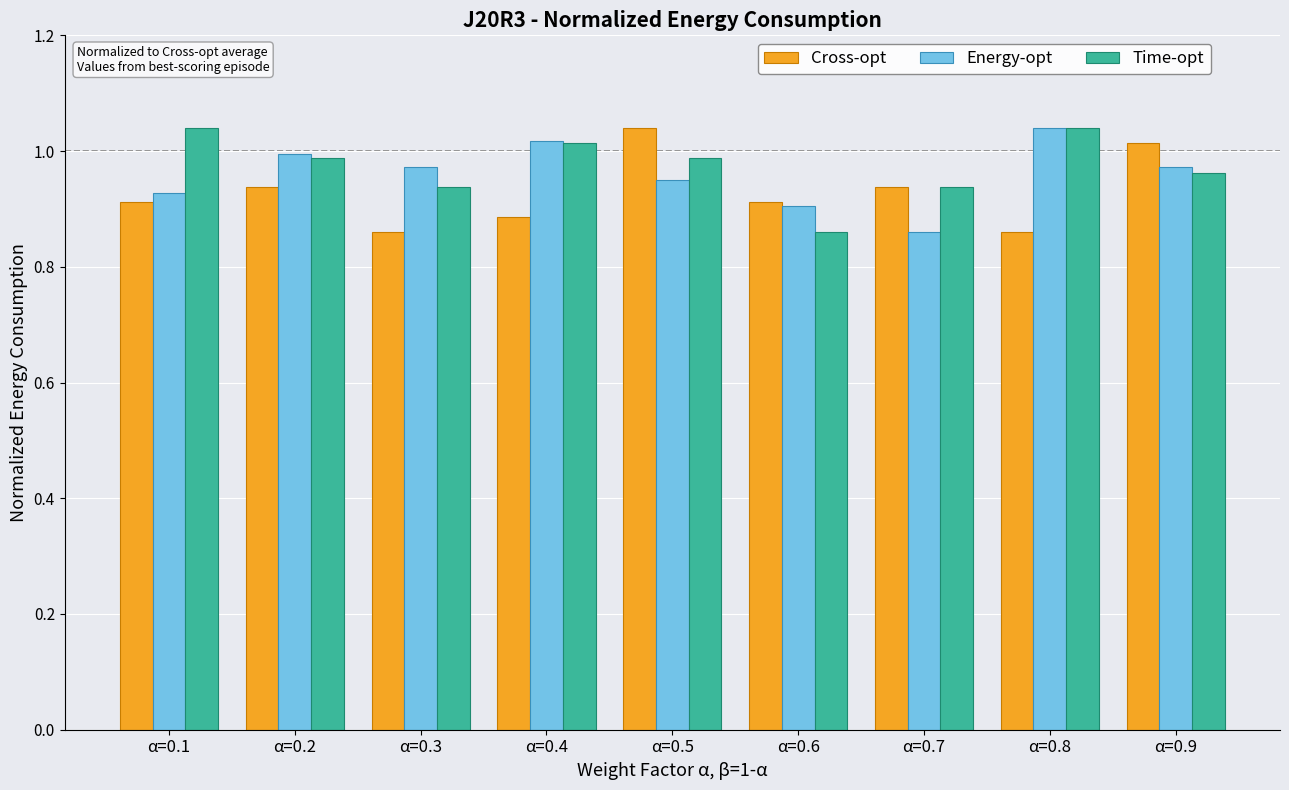

At which label does Cross-opt reach its peak?

α=0.5